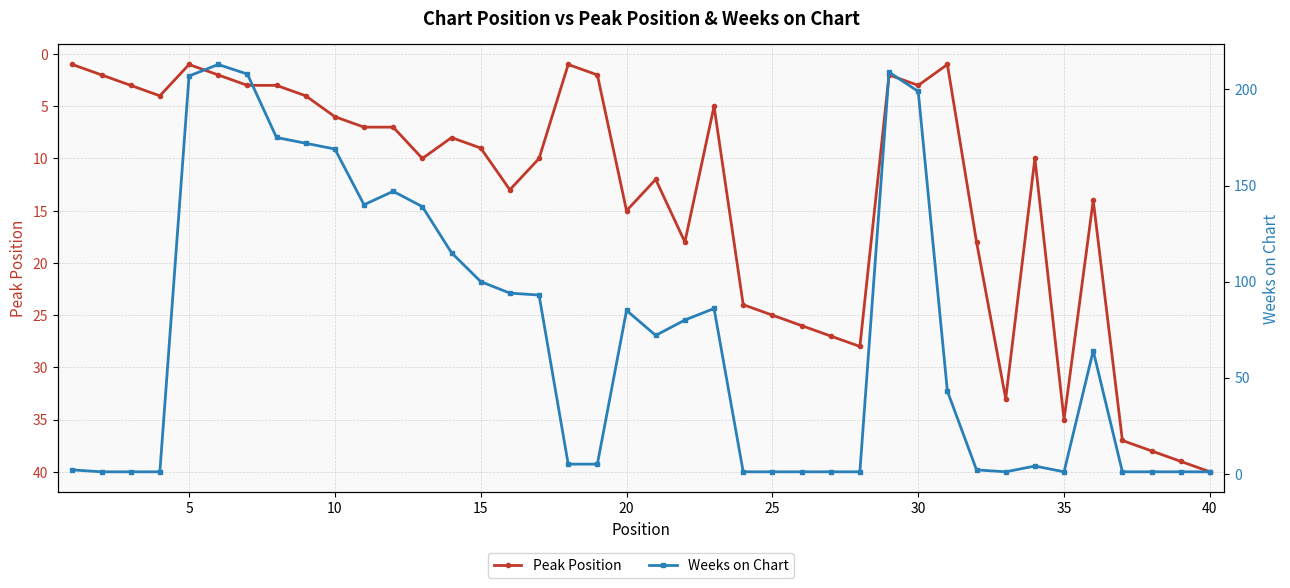

True or false: Peak Position has a value of 1 at 5.

True